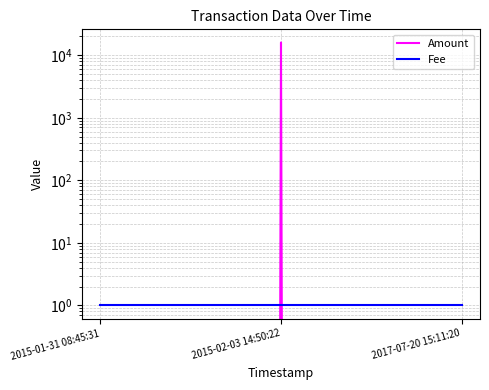

Which series has the largest range (max minus min)?

Amount